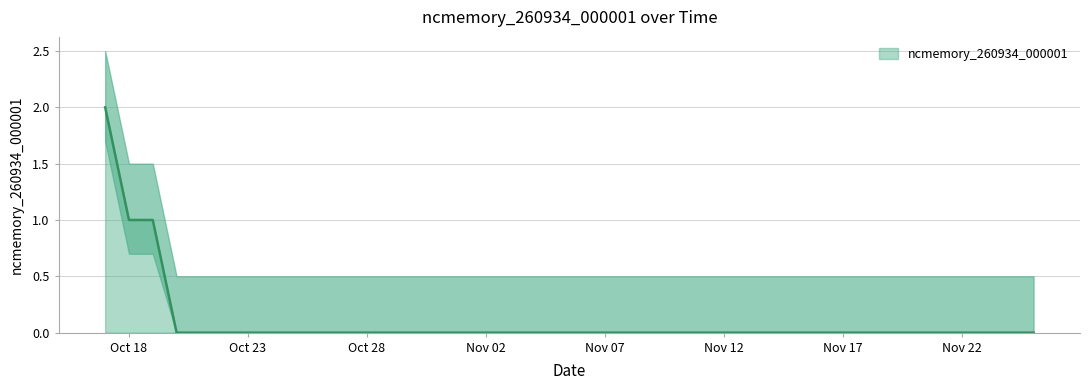

What value does the data have at 2019-10-19?

1